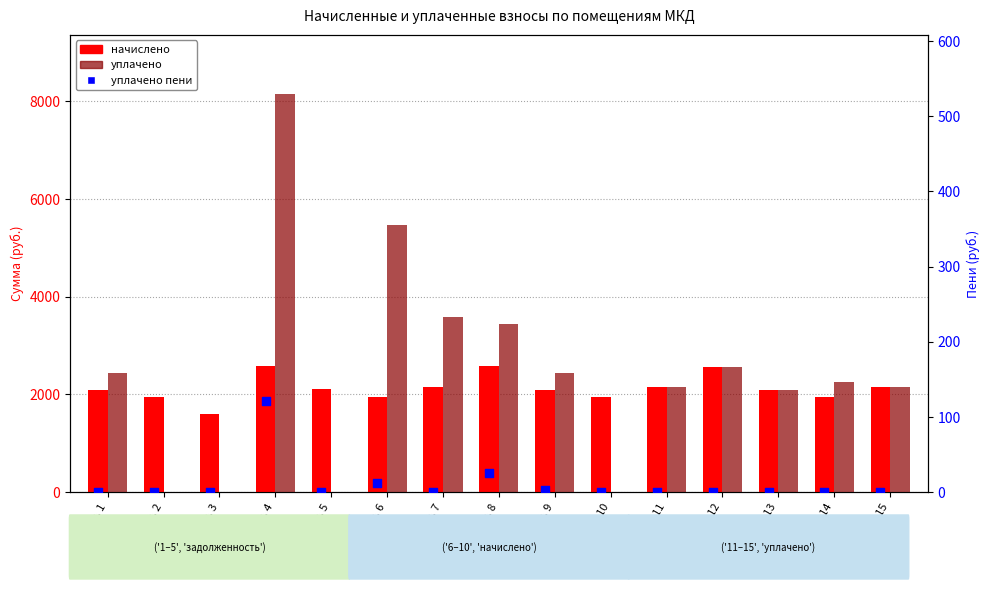

Which series has the largest Y range (max minus min)?

уплачено